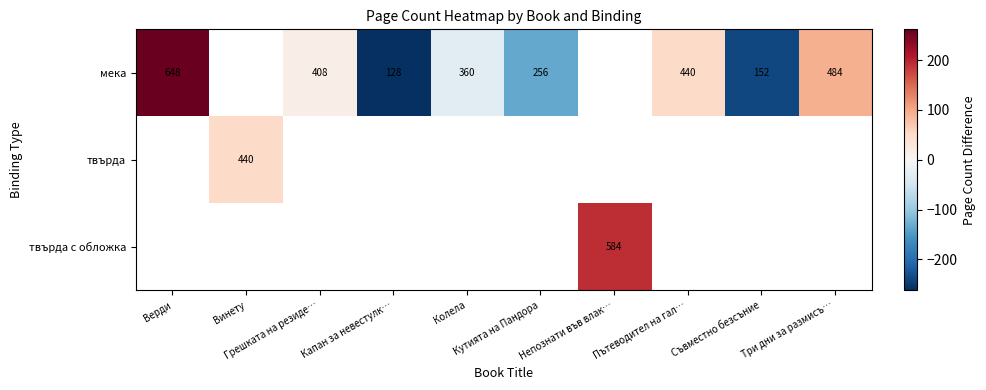

At which label does мека reach its peak?

Верди